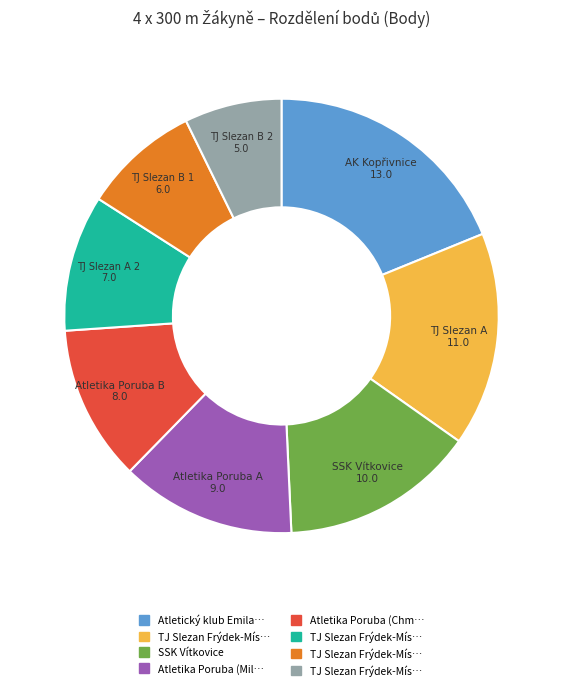

How many segments does this pie chart have?

8